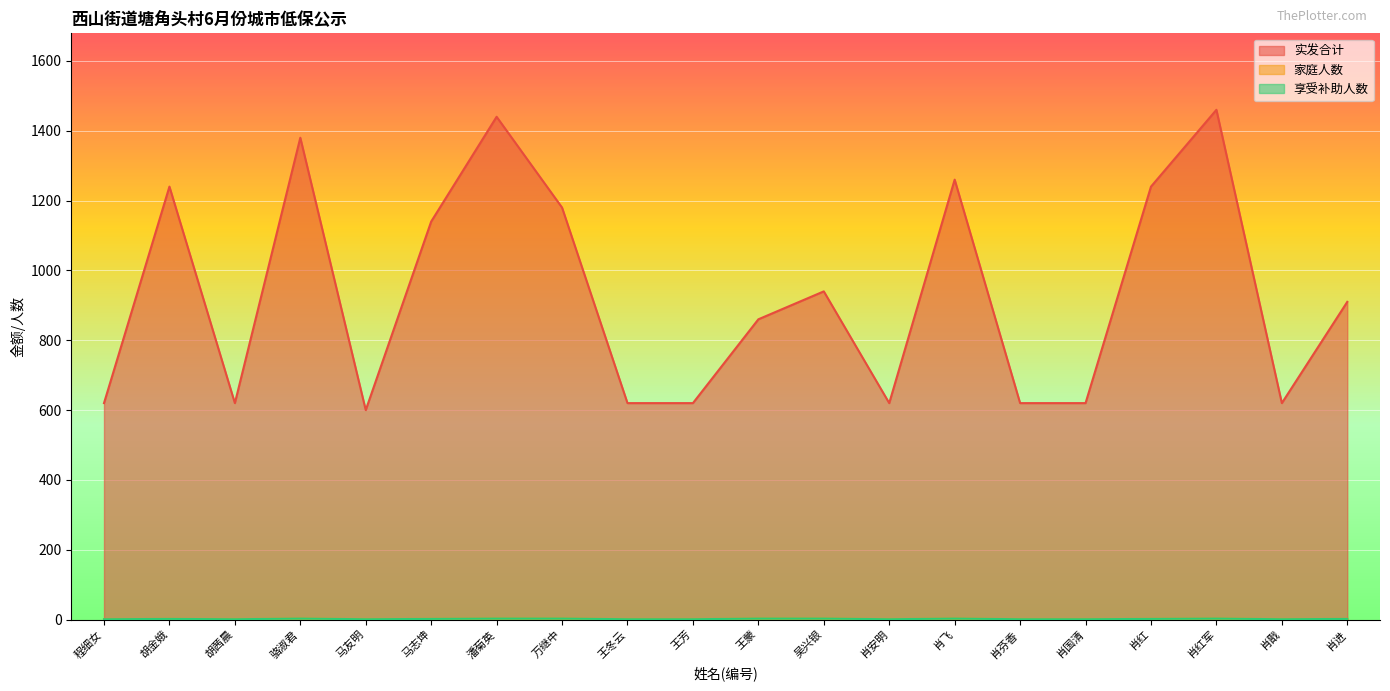

What is the total value across all series at 肖红?

1244